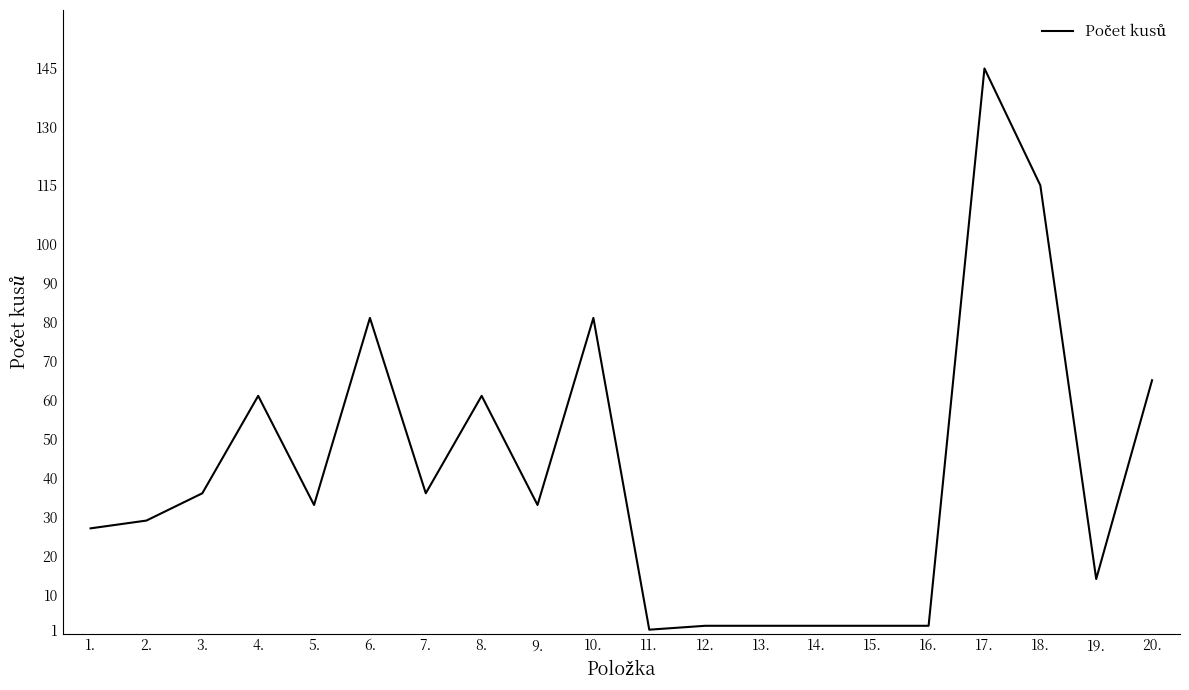

Does the chart have visible grid lines?

No